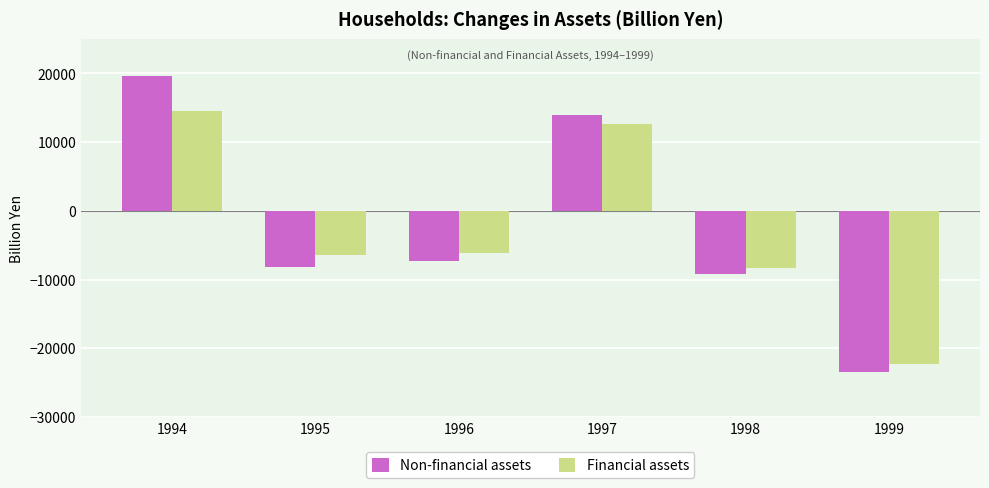

At 1994, list the series in order from smallest to largest.

Financial assets, Non-financial assets